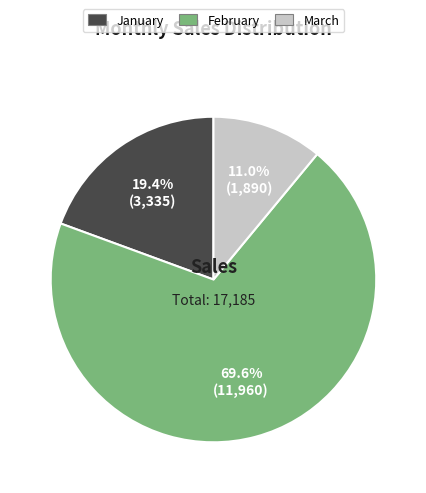

What percentage is NOT represented by January?

80.6%